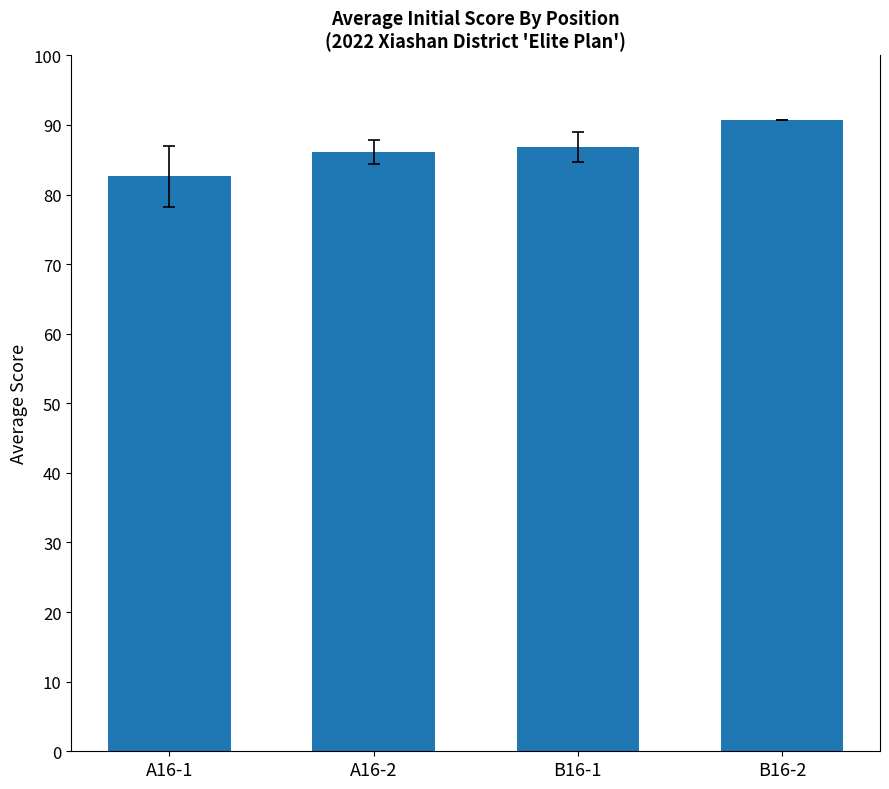

What is the smallest value displayed?

82.6